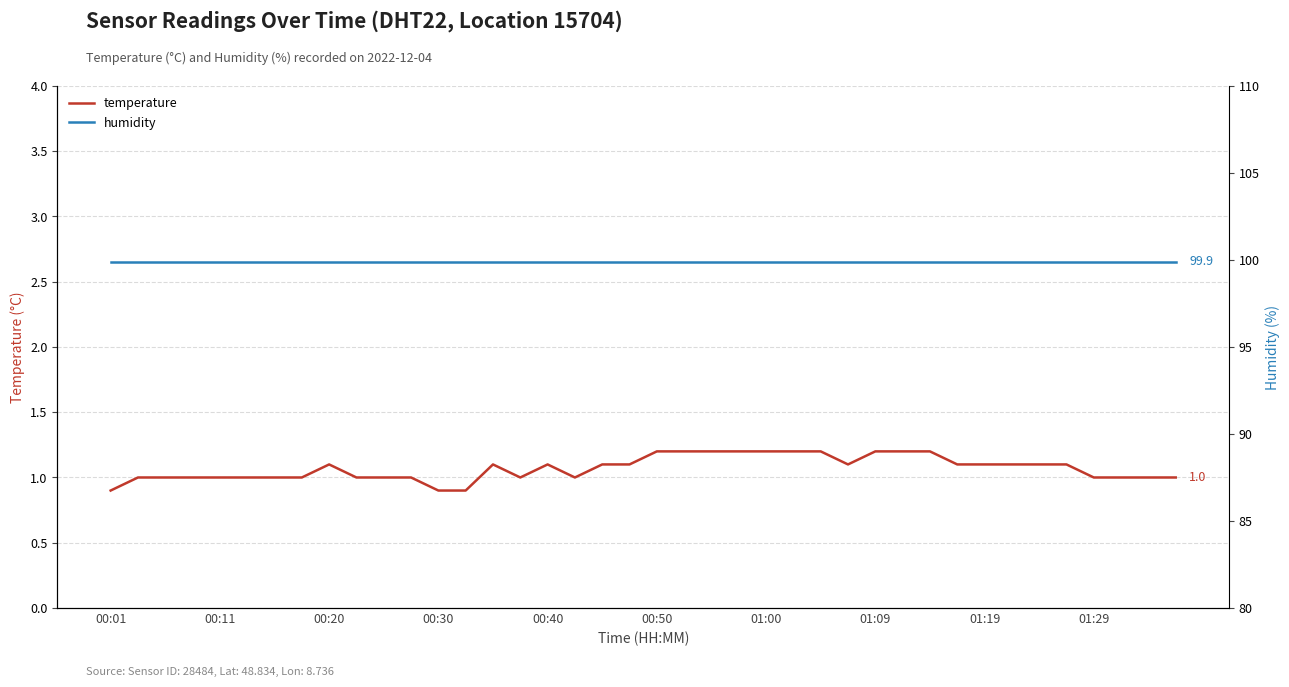

What is the total value across all series at 15?

100.9